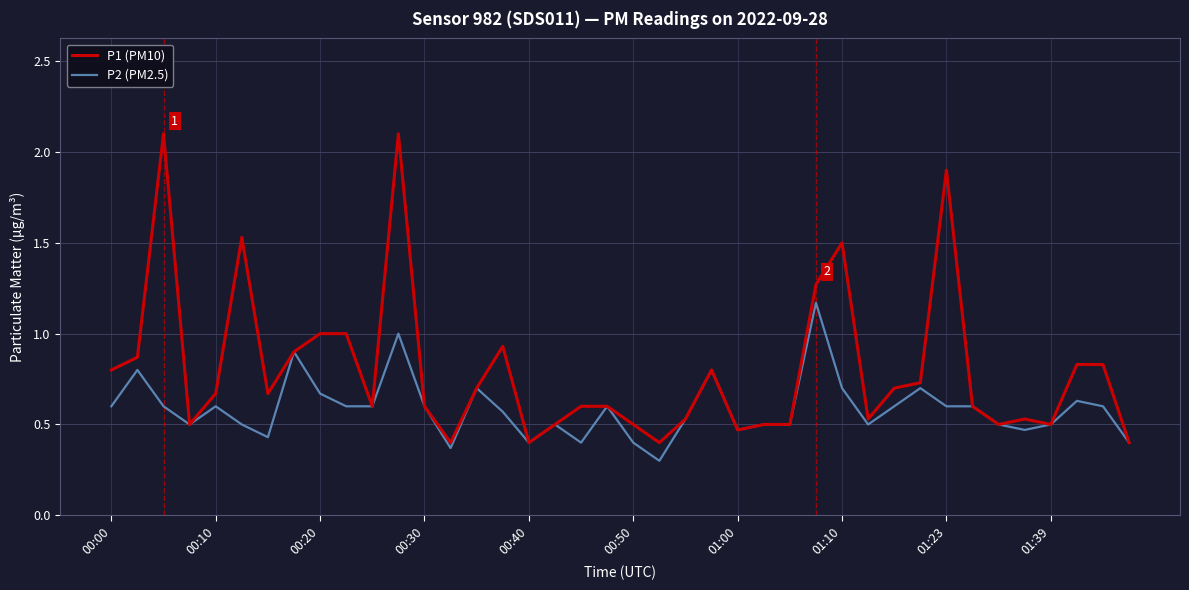

Is this an area chart (filled region under the line)?

No